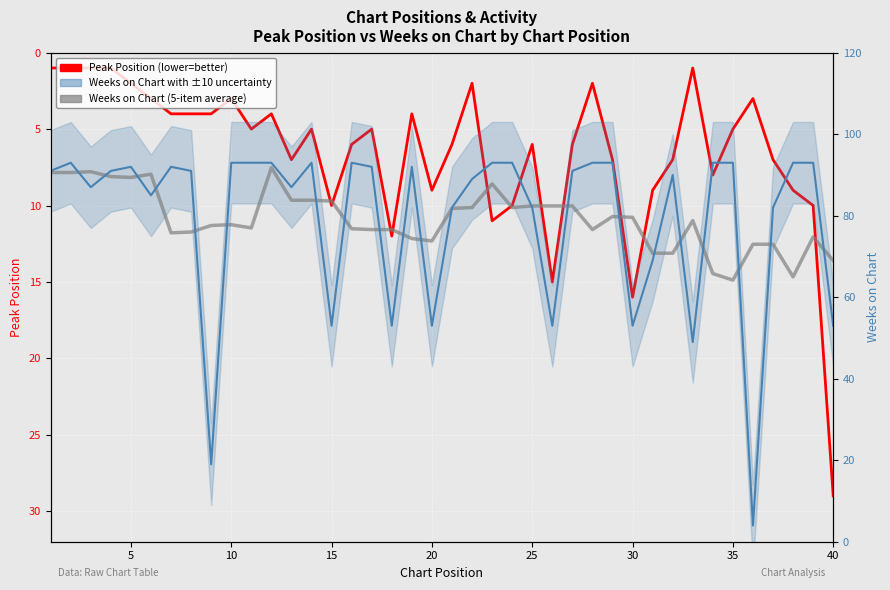

True or false: Peak Position and Smoothed Weeks (5-item avg) cross at least once.

False